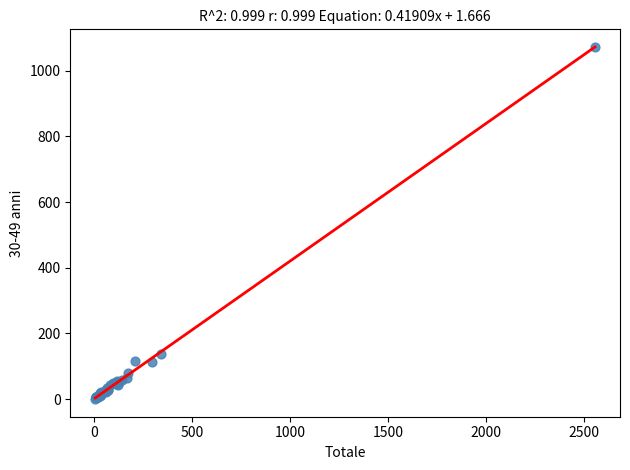

What Y value in the scatter plot is closest to 536?

138